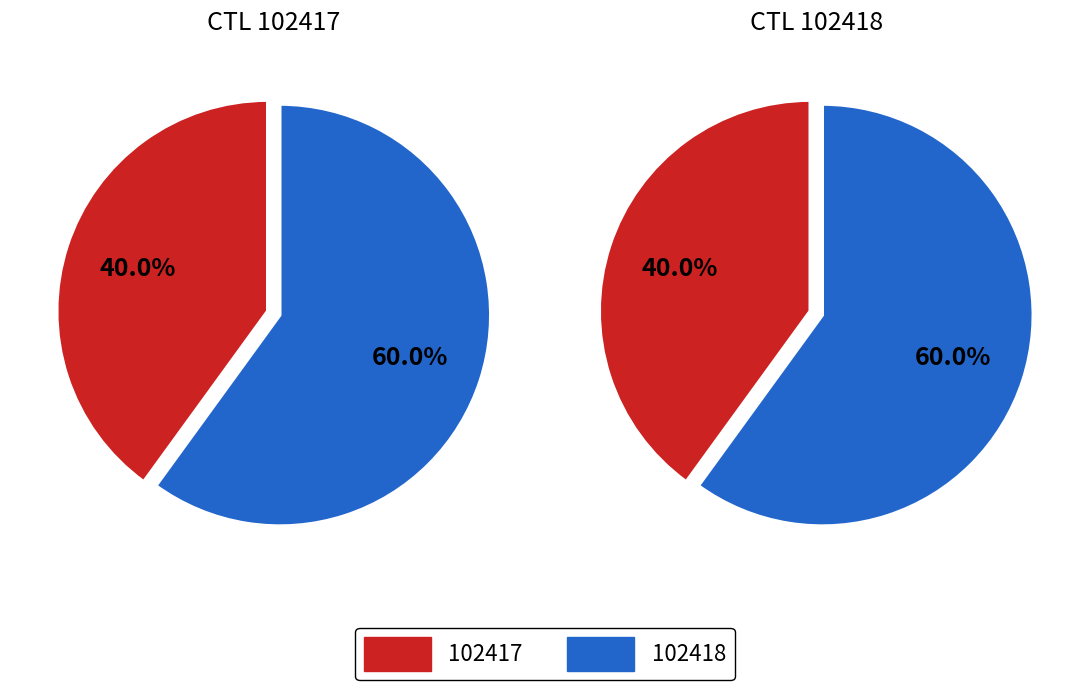

To the nearest percent, what is the difference between the largest and smallest slice percentages?

20%